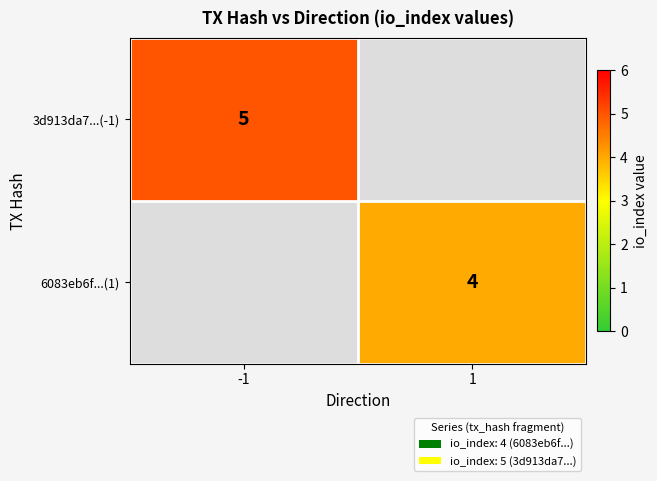

The value of 6083eb6f...(1) at 1 is 3. True or false?

False